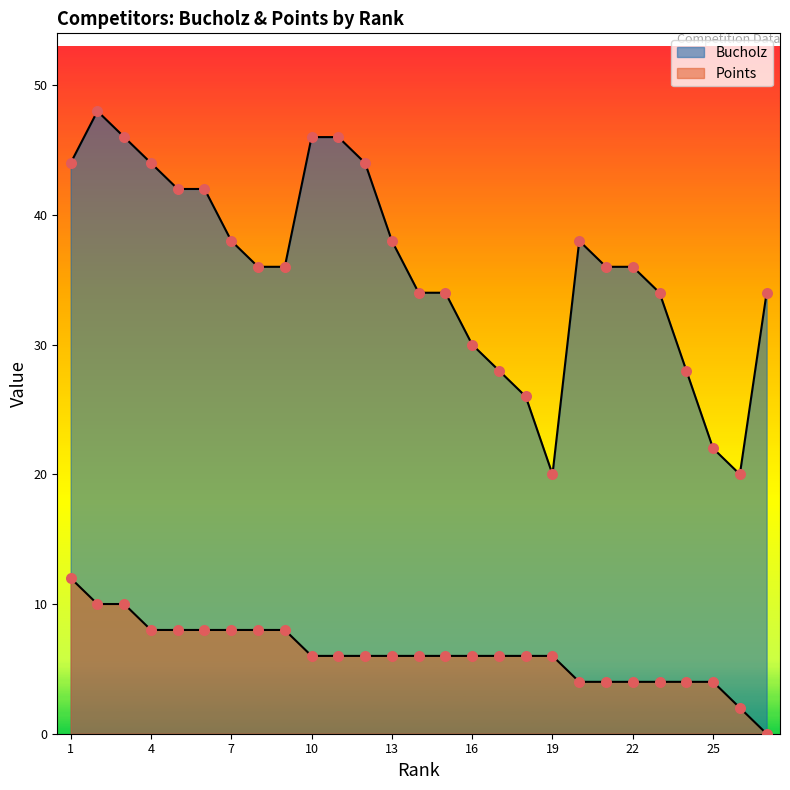

Which series contains the highest Y value?

Bucholz